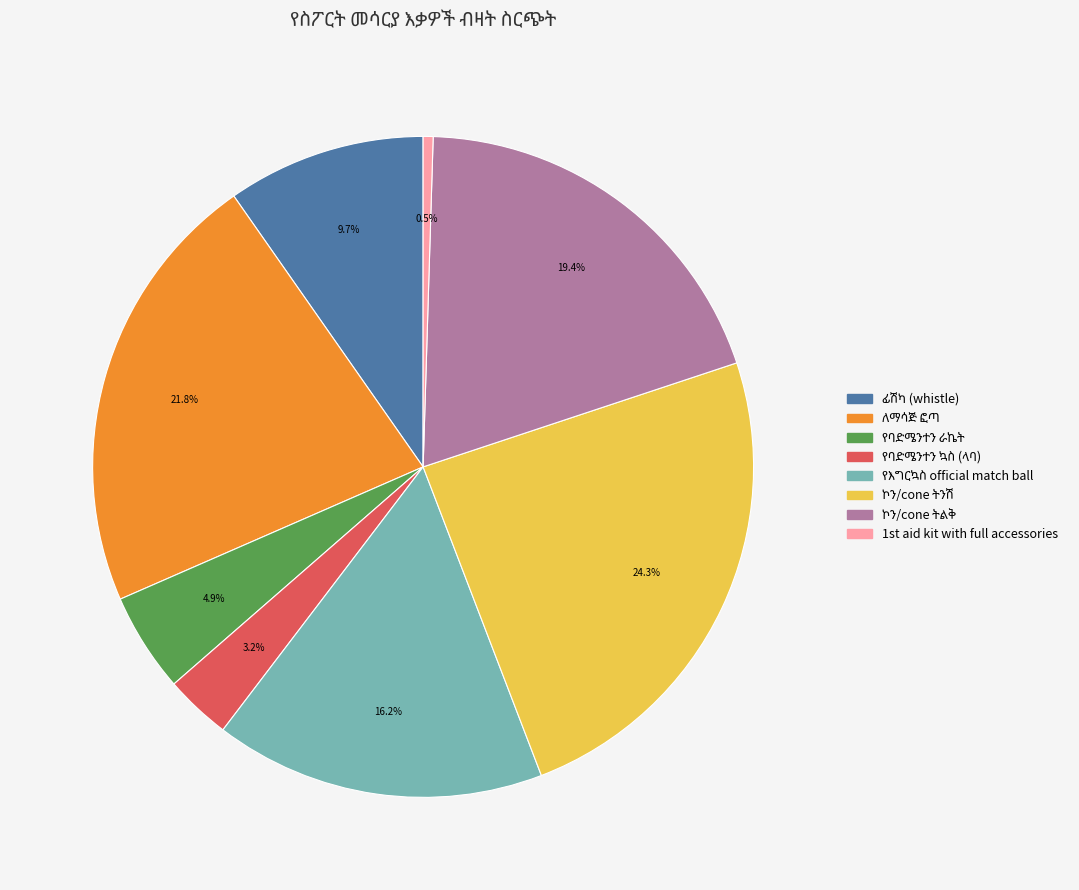

What is the smallest slice in the pie chart?

1st aid kit with full accessories